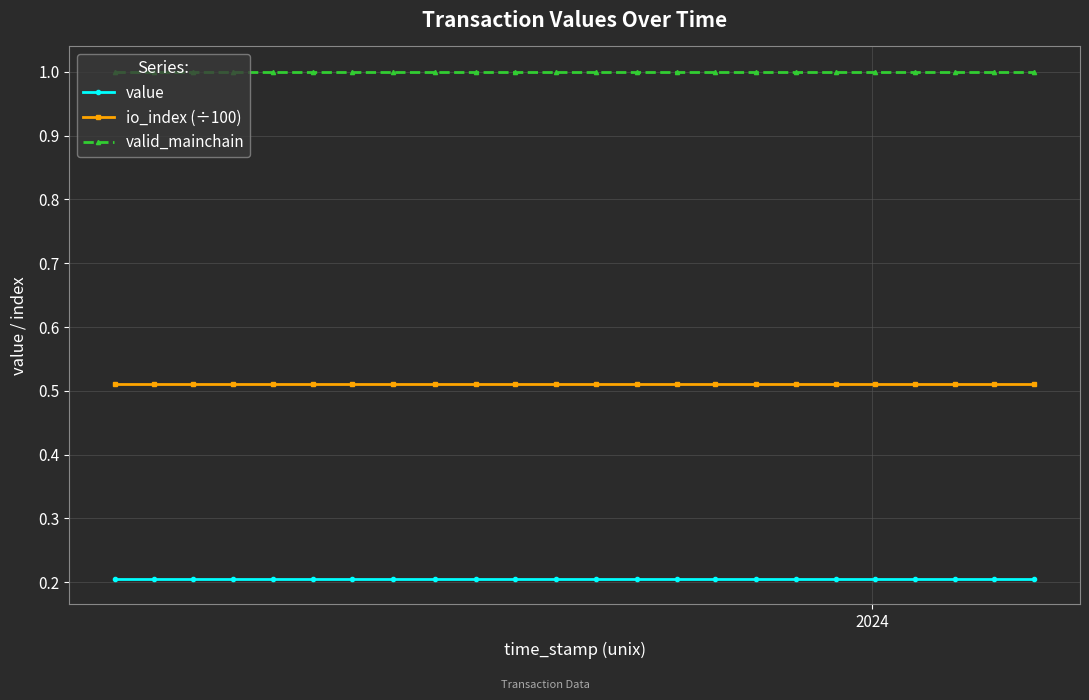

How many lines are shown in the chart?

3